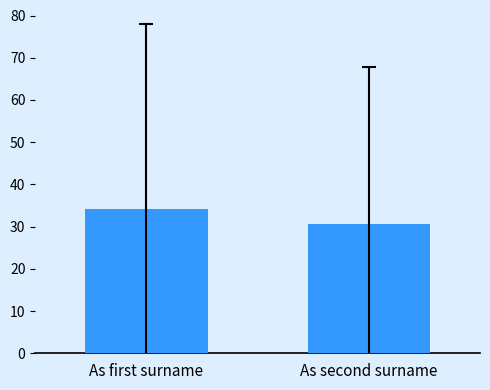

The value at As first surname is 10.4. True or false?

False